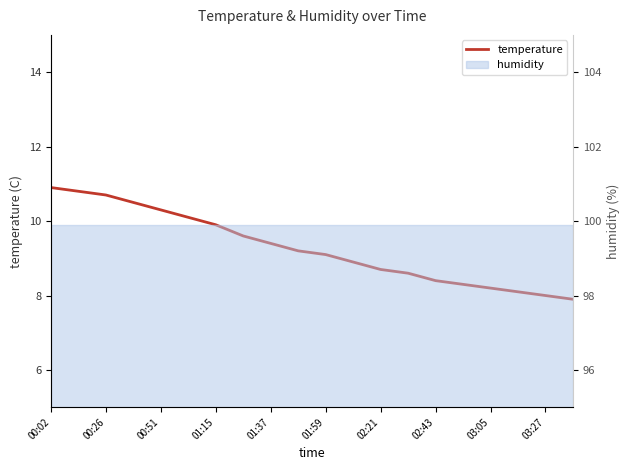

Which label corresponds to the largest value in the chart?

00:02